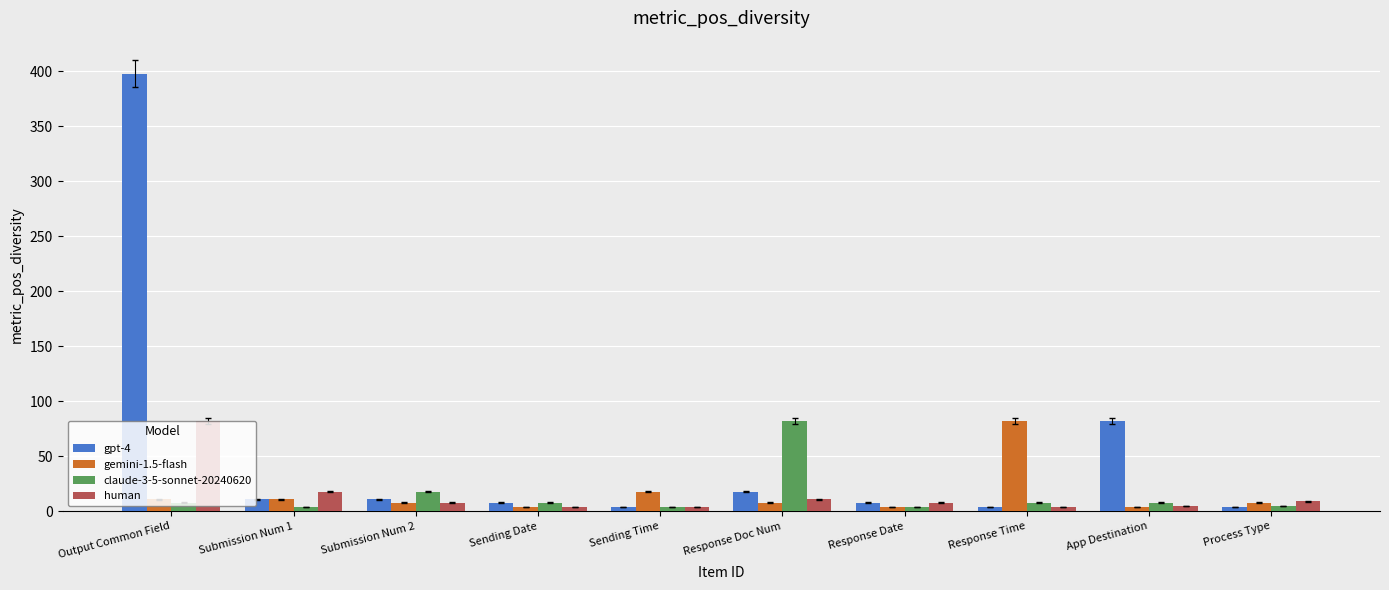

What is the sum of the human values at Response Time and Sending Date?

8